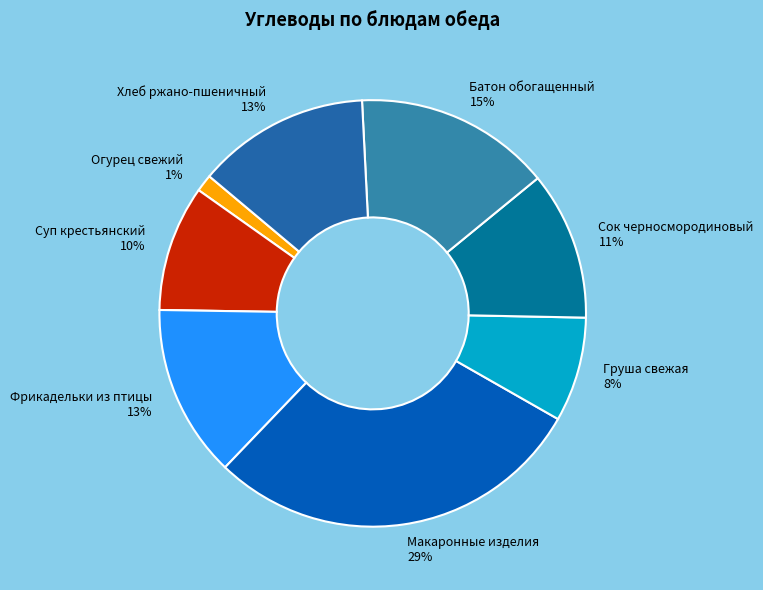

Is there any slice that represents more than half of the pie?

No